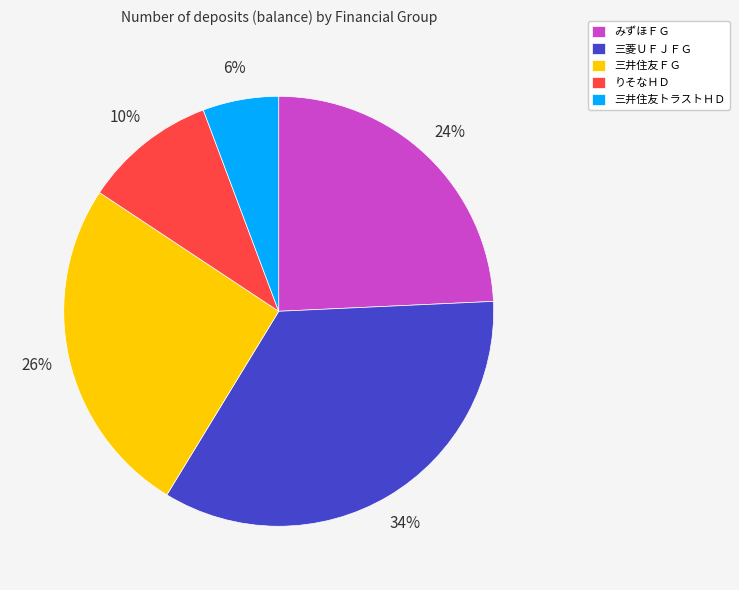

The みずほＦＧ slice represents 24% of the pie. True or false?

True